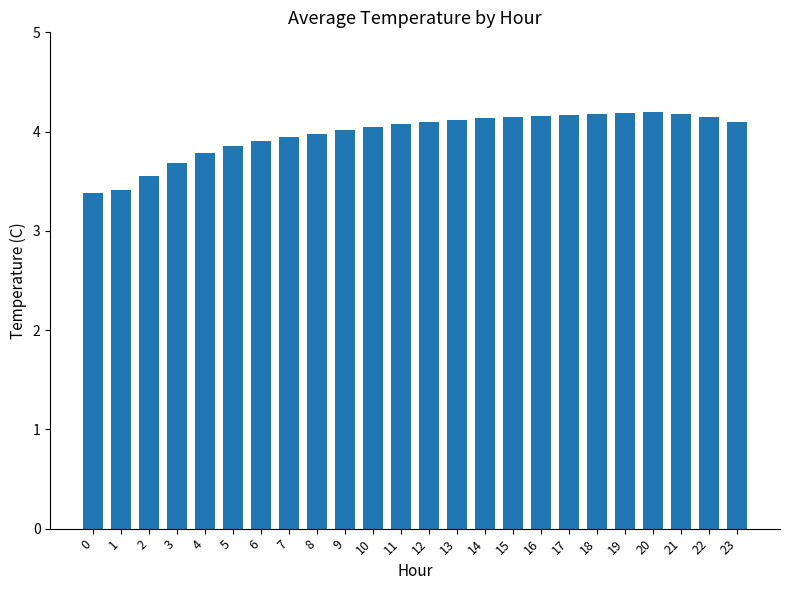

True or false: the data shows 3.9 at 6.

True